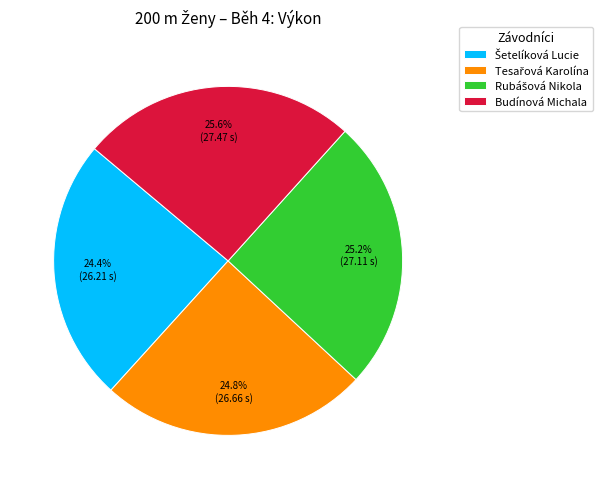

Is there any slice that represents more than half of the pie?

No